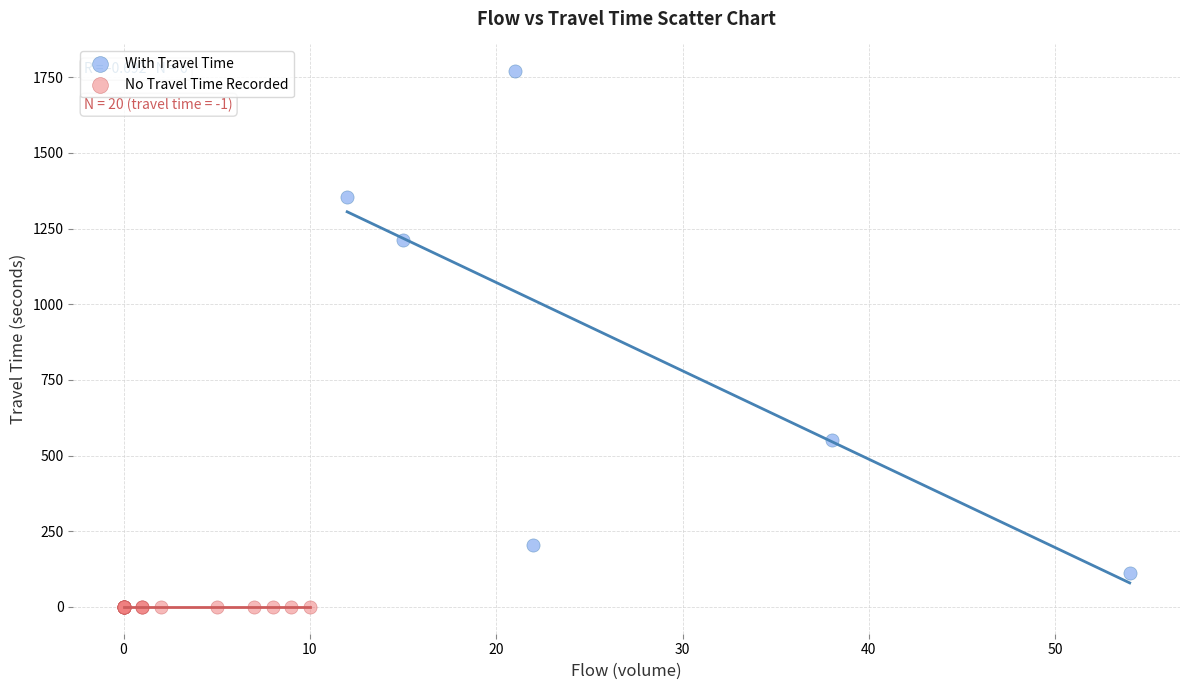

Which series contains the highest Y value?

With Travel Time